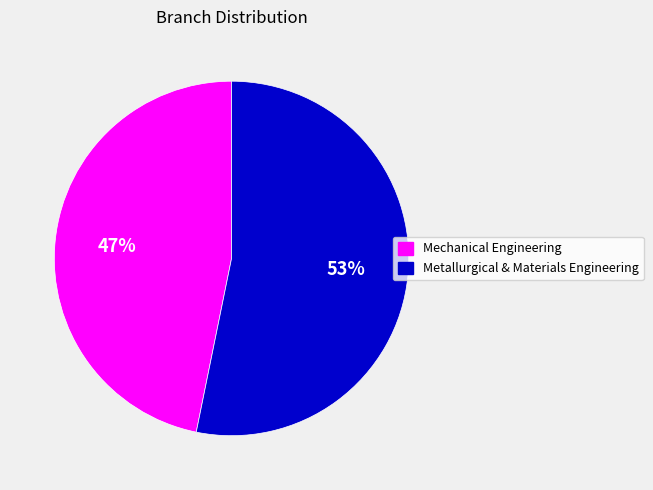

The Mechanical Engineering slice represents 61% of the pie. True or false?

False